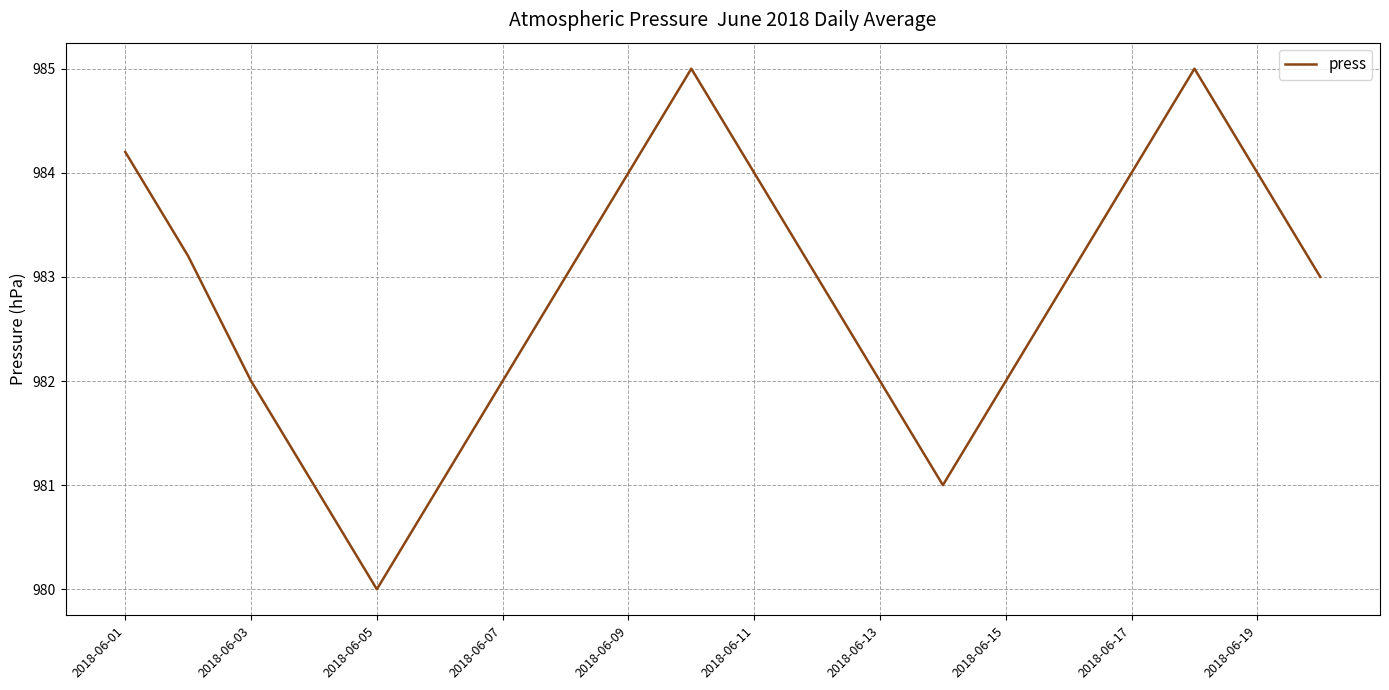

What is the difference between the second highest and minimum values?

5.0